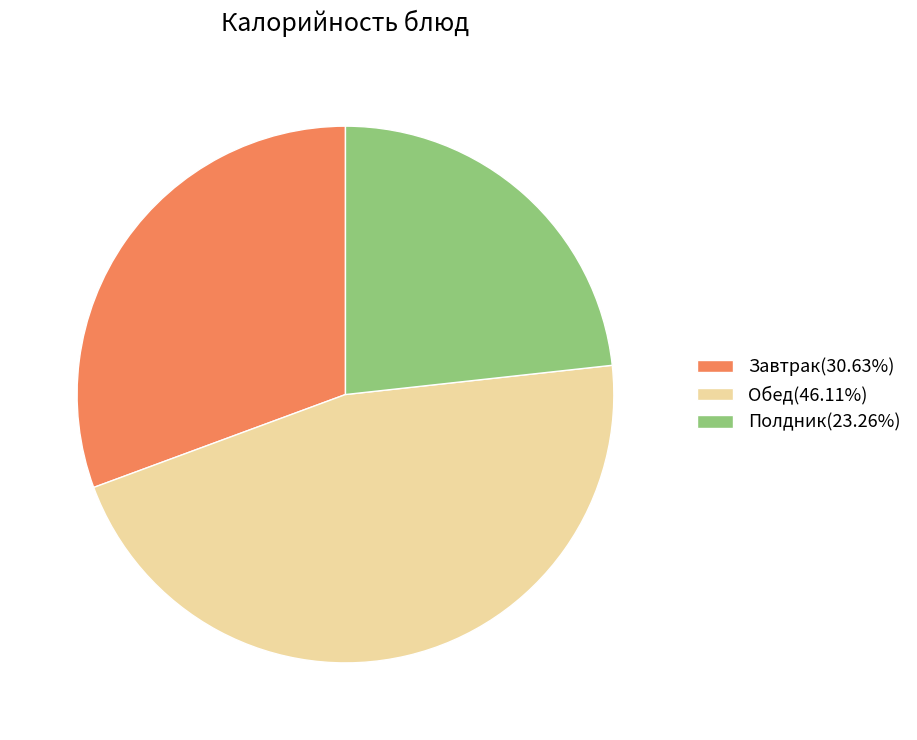

How many slices are in this pie chart?

3